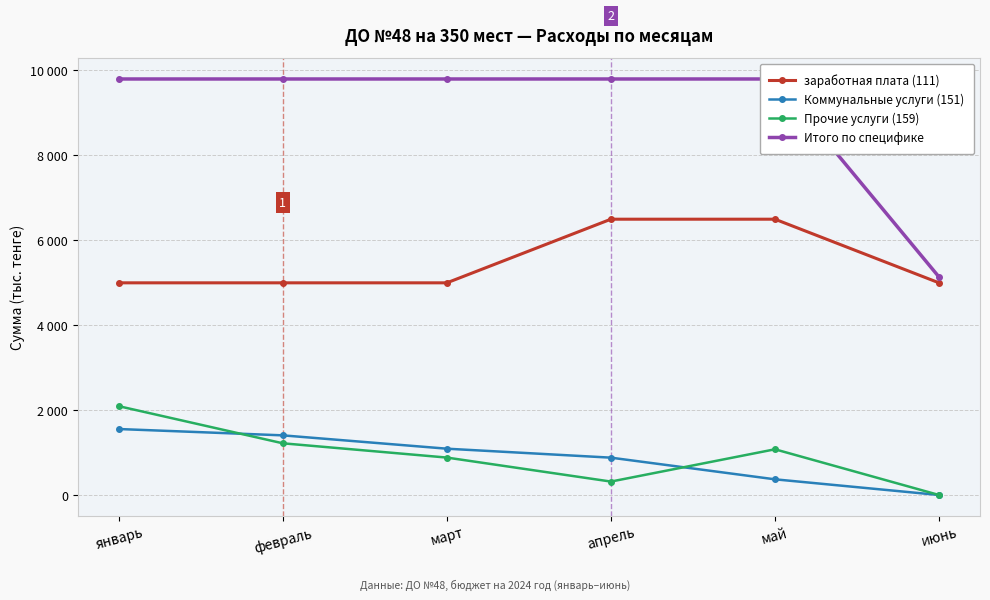

What is the value of the Коммунальные услуги (151) point at the 1st from the left?

1553